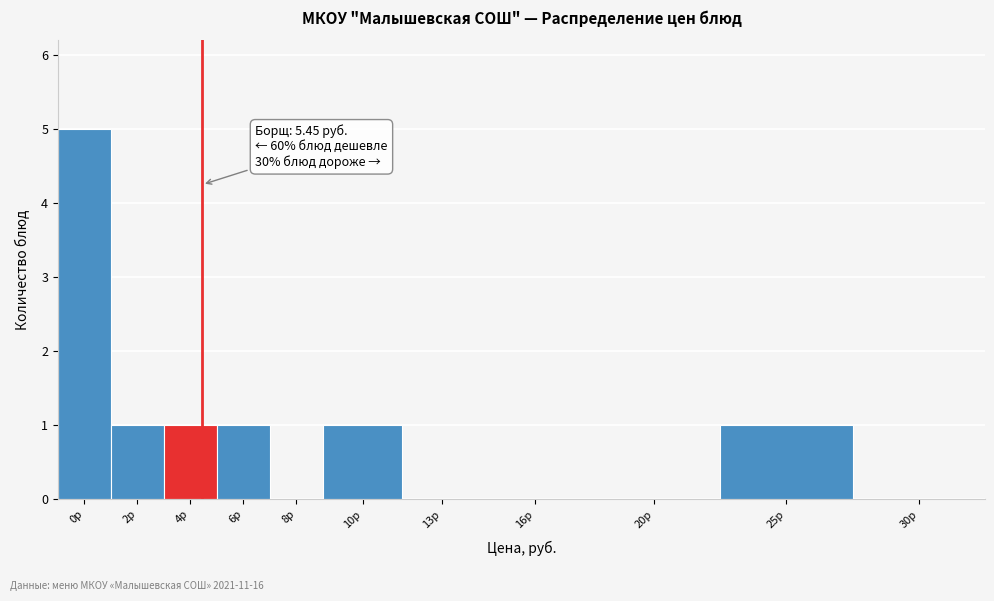

Reading left to right, transcribe all the data shown in this chart.

0р=5	2р=1	4р=1	6р=1	8р=0	10р=1	13р=0	16р=0	20р=0	25р=1	30р=0